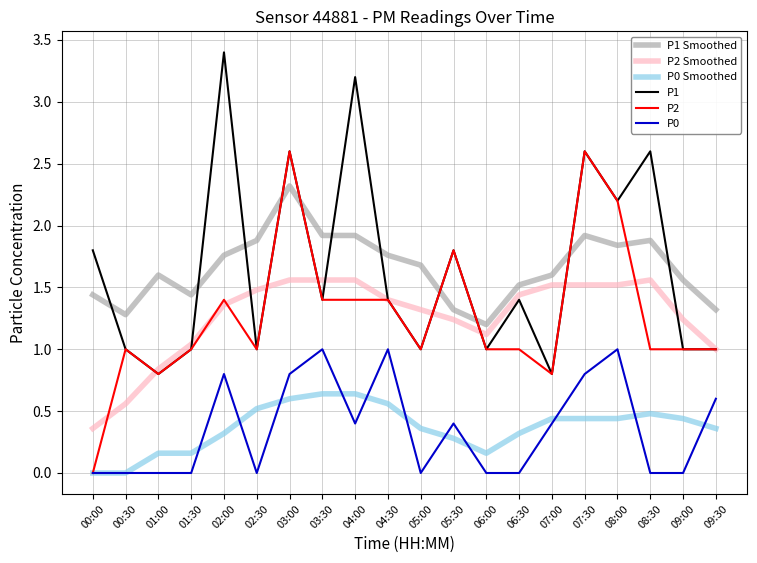

What is the total value across all series at 08:30?

7.5